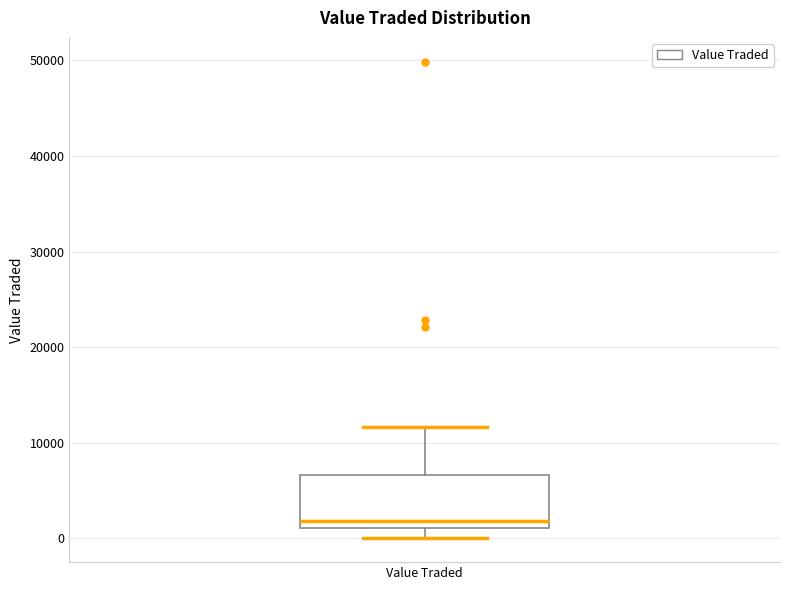

Where does the upper whisker of the box for Value Traded end on the y-axis? The values are not printed on the chart, so give them approximately, as read against the axis.

12000